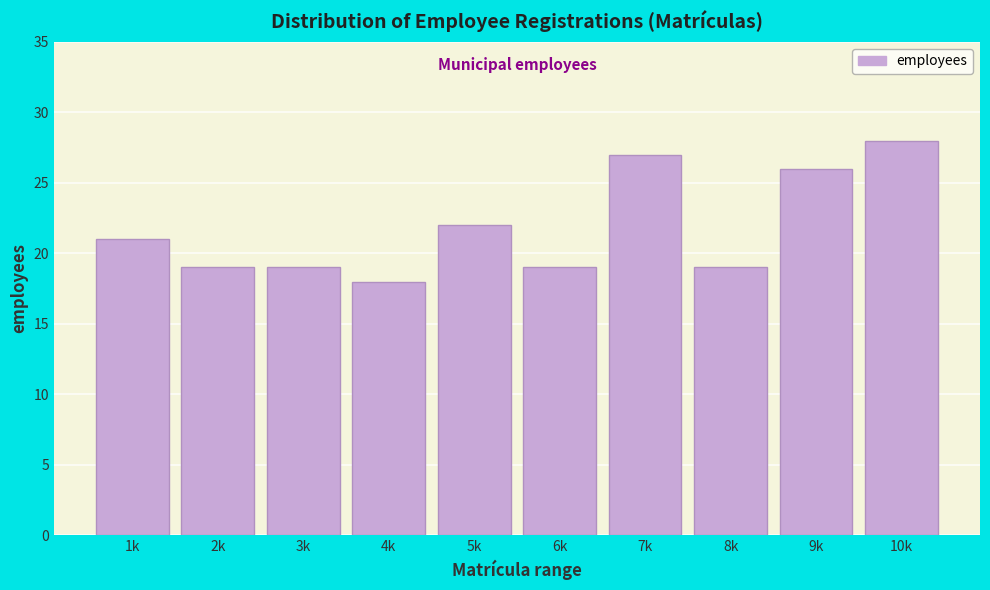

Reading right to left, what are all the values shown in this chart?

10k=28	9k=26	8k=19	7k=27	6k=19	5k=22	4k=18	3k=19	2k=19	1k=21